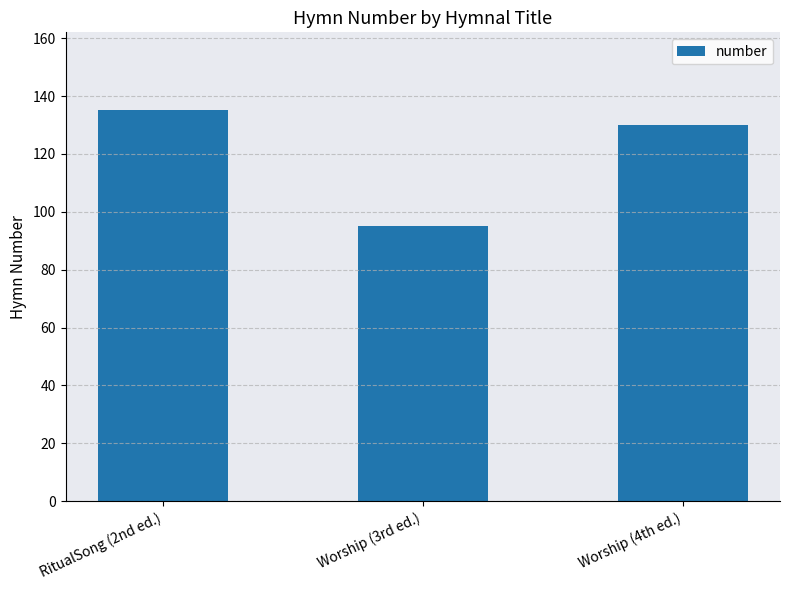

How many data points are less than 130?

1